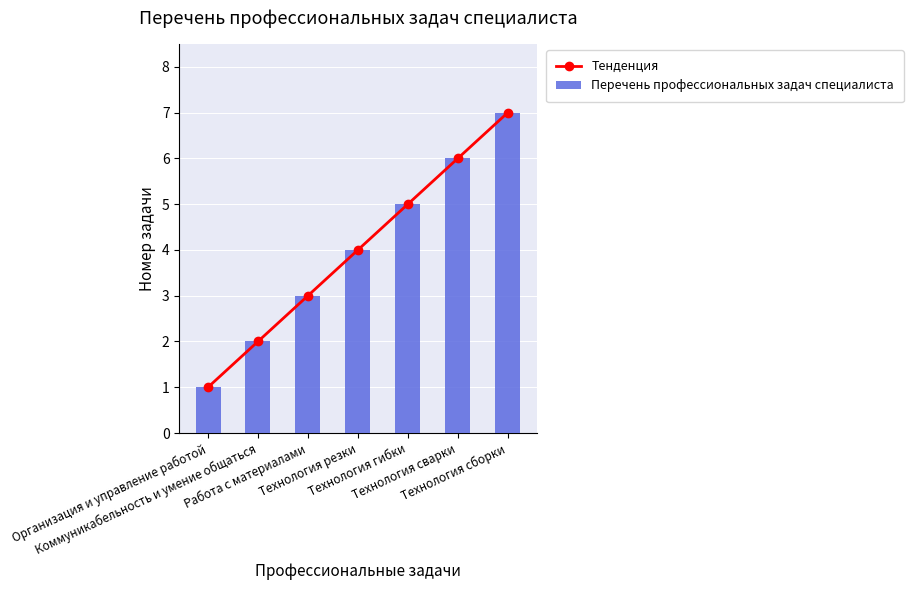

Which label corresponds to the smallest value in the chart?

Организация и управление работой